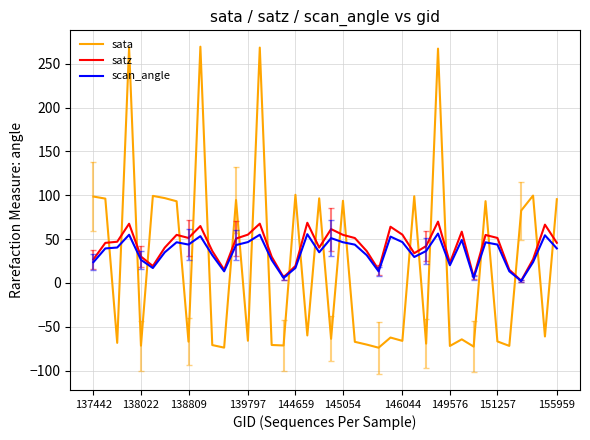

At how many categories does at least one series exceed 86?

17